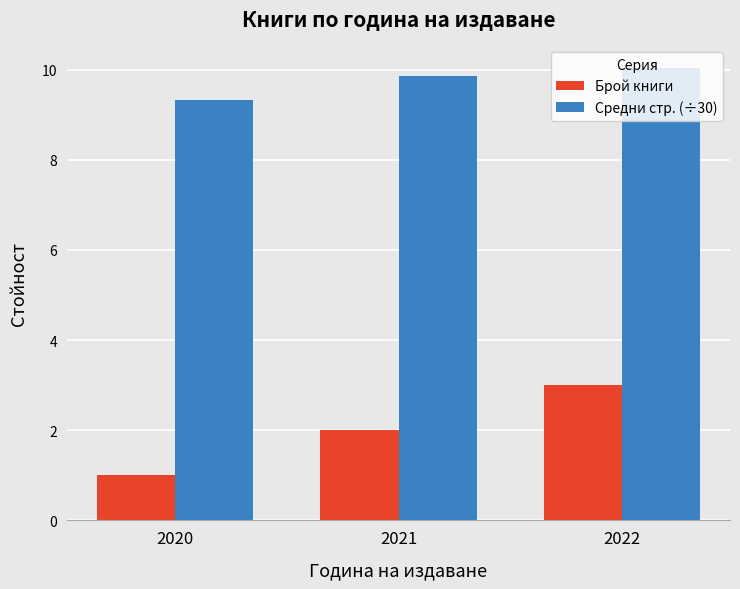

List the series in order of their peak value, lowest first.

Брой книги, Средни стр. (÷30)